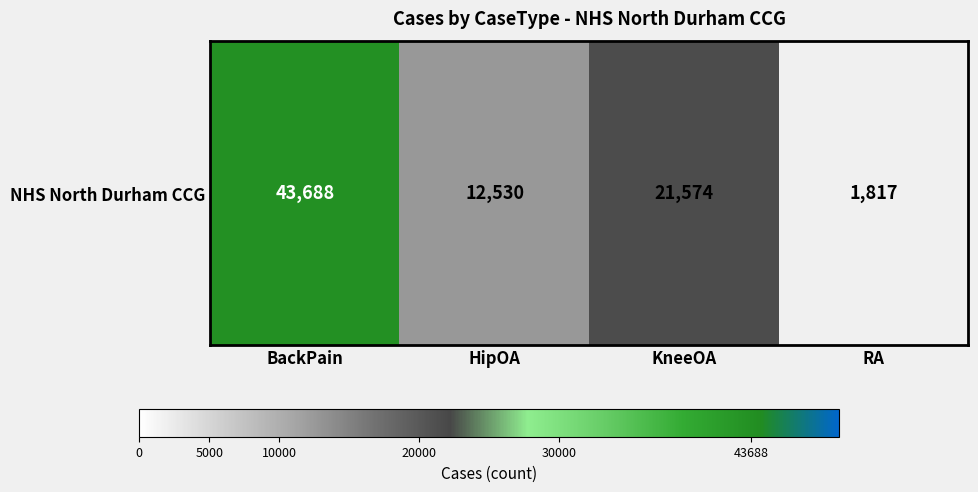

Is it true that the value at HipOA is 12530?

True